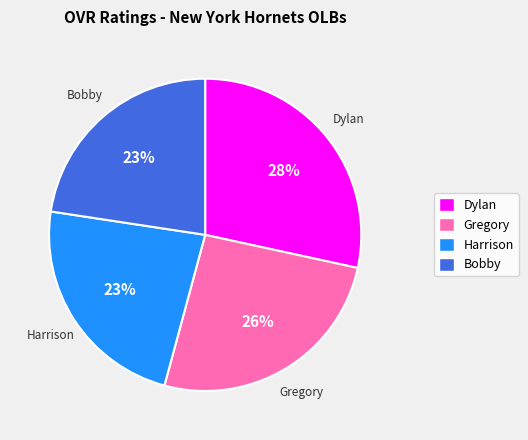

What percentage is the Gregory slice, to the nearest percent?

26%